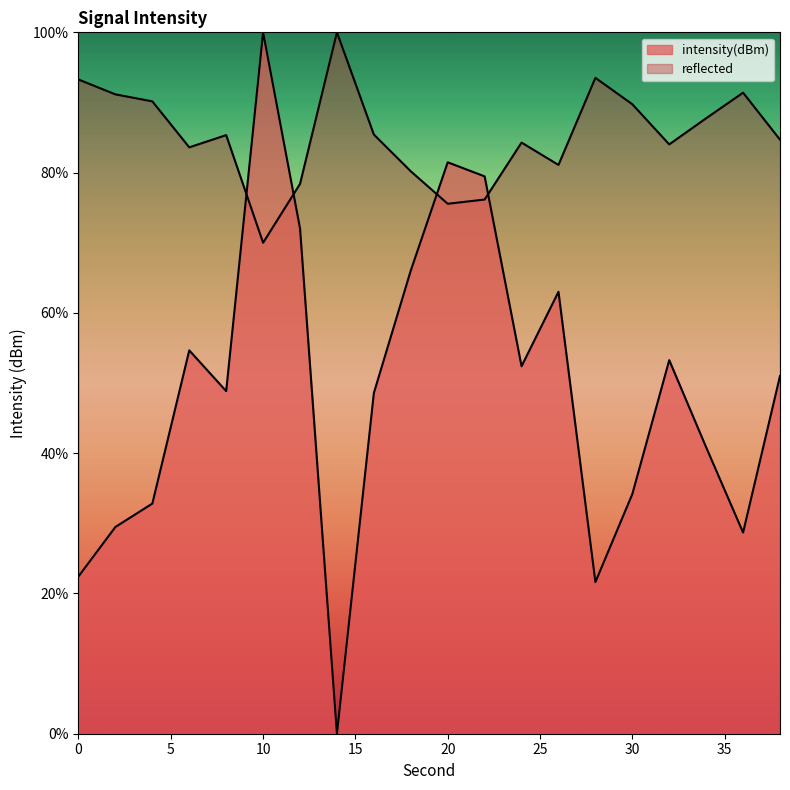

At which category does the data reach its first local peak?

6